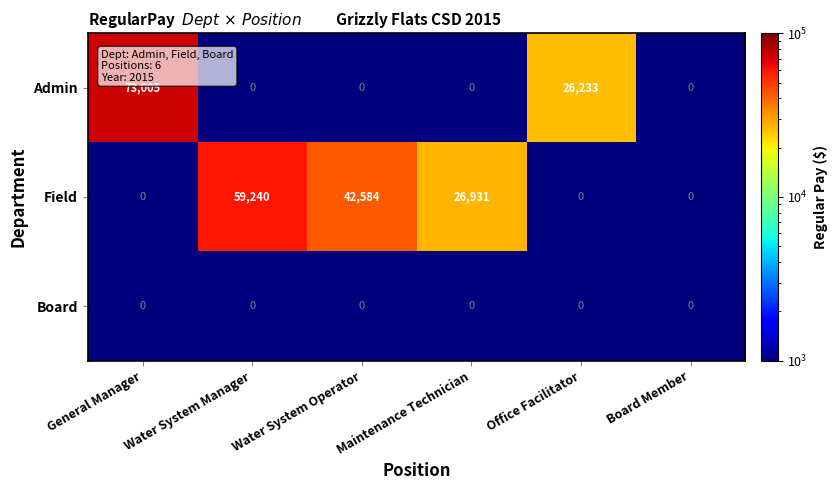

How many values in the Field series are below 26931?

3